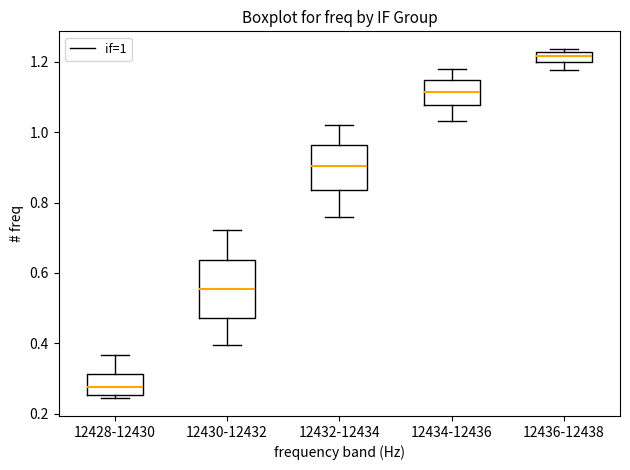

Which box is the tallest, from its lower edge to its upper edge?

12430-12432